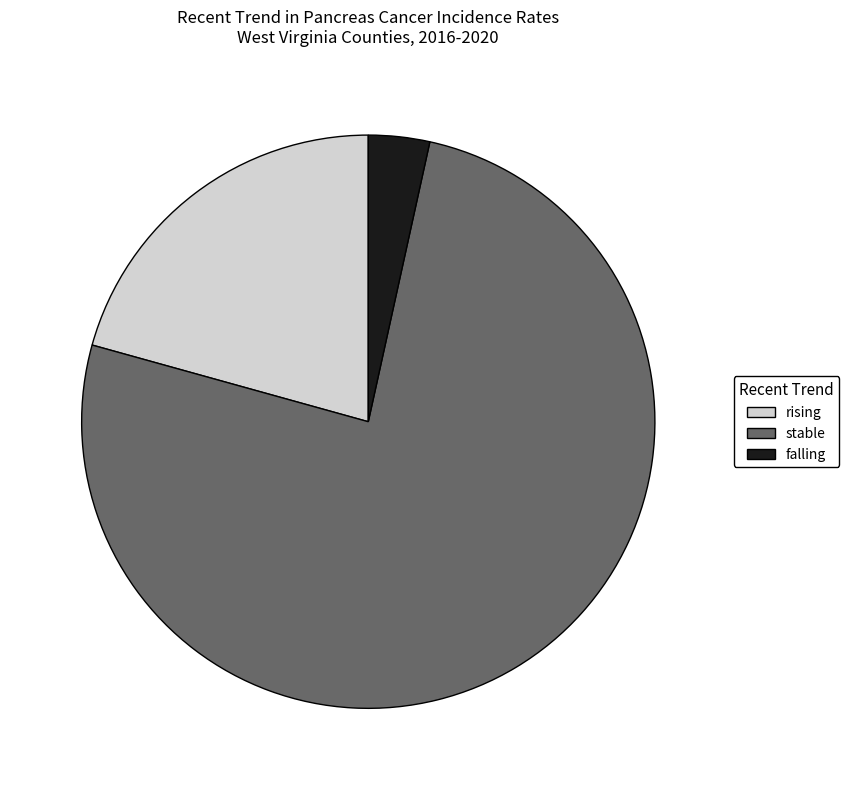

Count the number of slices in the pie.

3